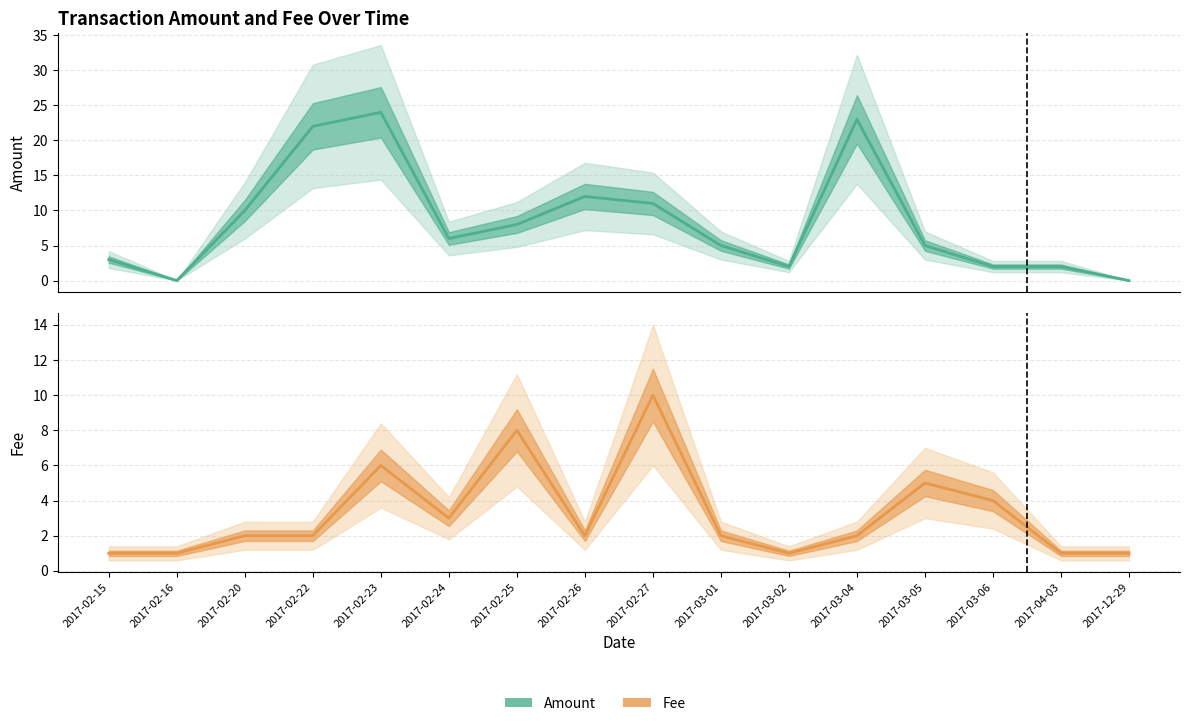

At how many categories does at least one series exceed 2?

12